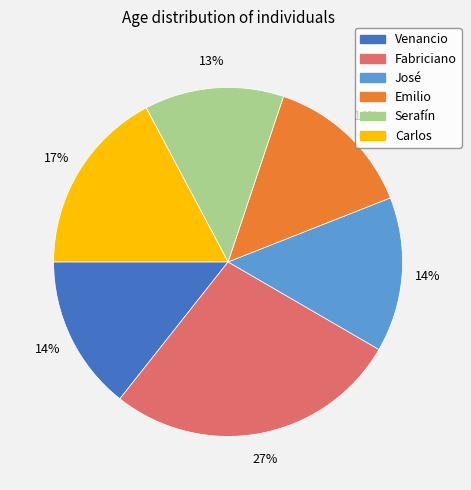

Which category has the smallest portion of the pie?

Serafín